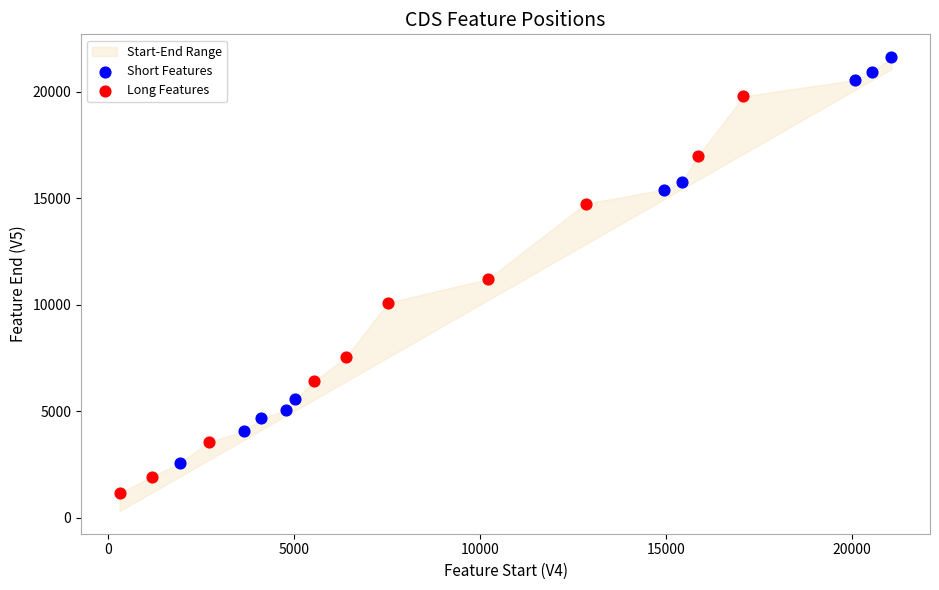

Which series has the largest Y range (max minus min)?

Short Features